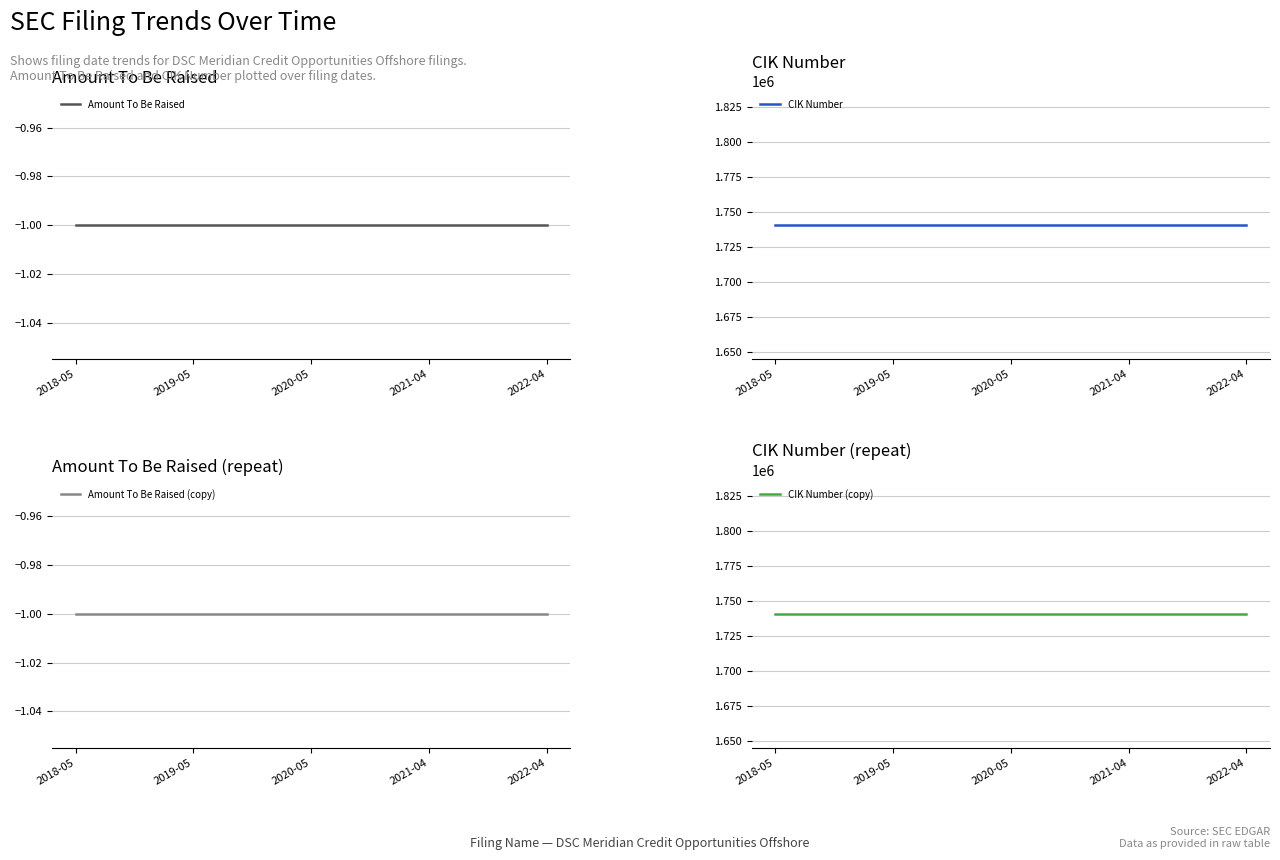

True or false: Amount To Be Raised (copy) and Amount To Be Raised intersect in this chart.

False